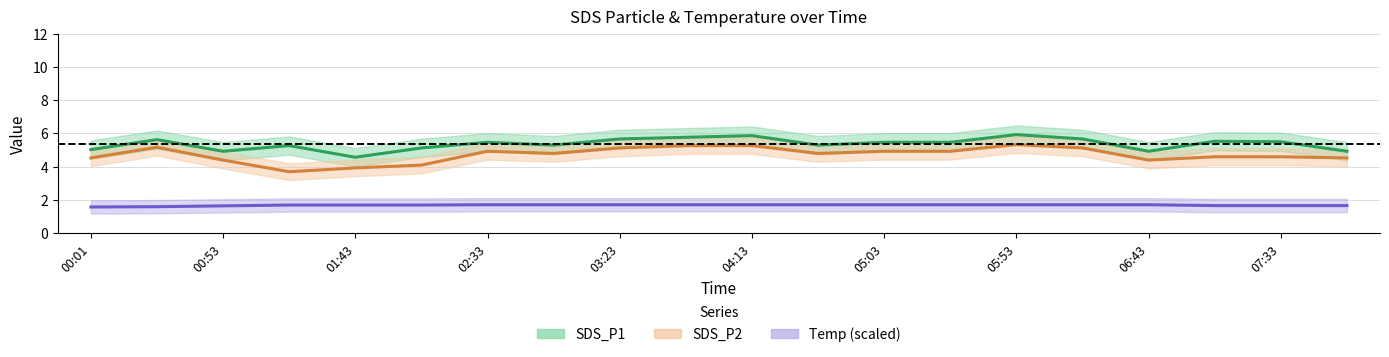

True or false: SDS_P1 and Temp cross at least once.

False